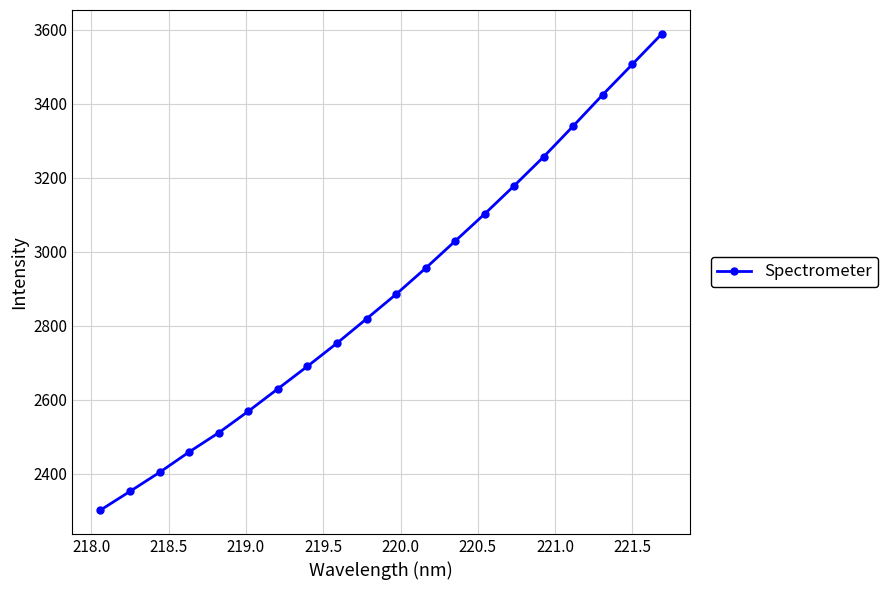

What is the sum of all values?

57753.4